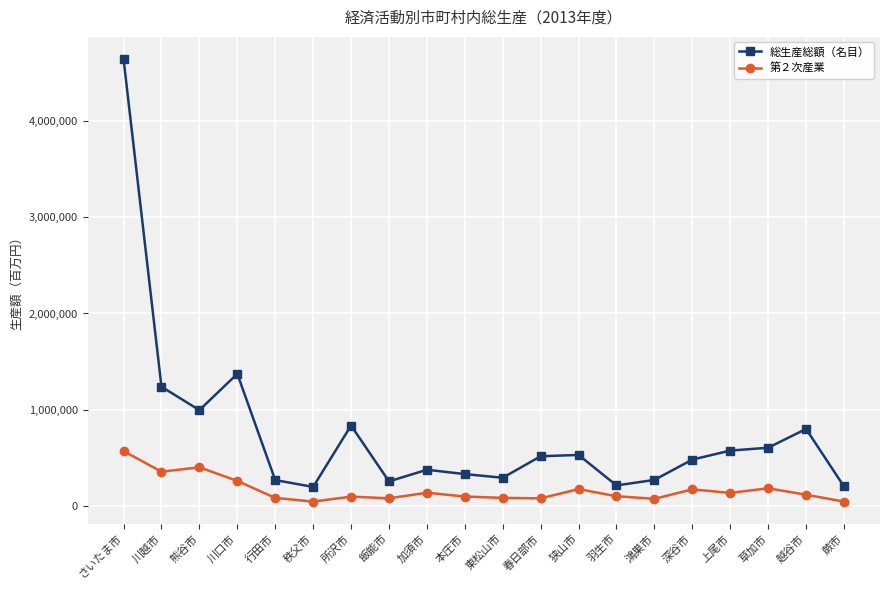

What position from the left is 蕨市?

20